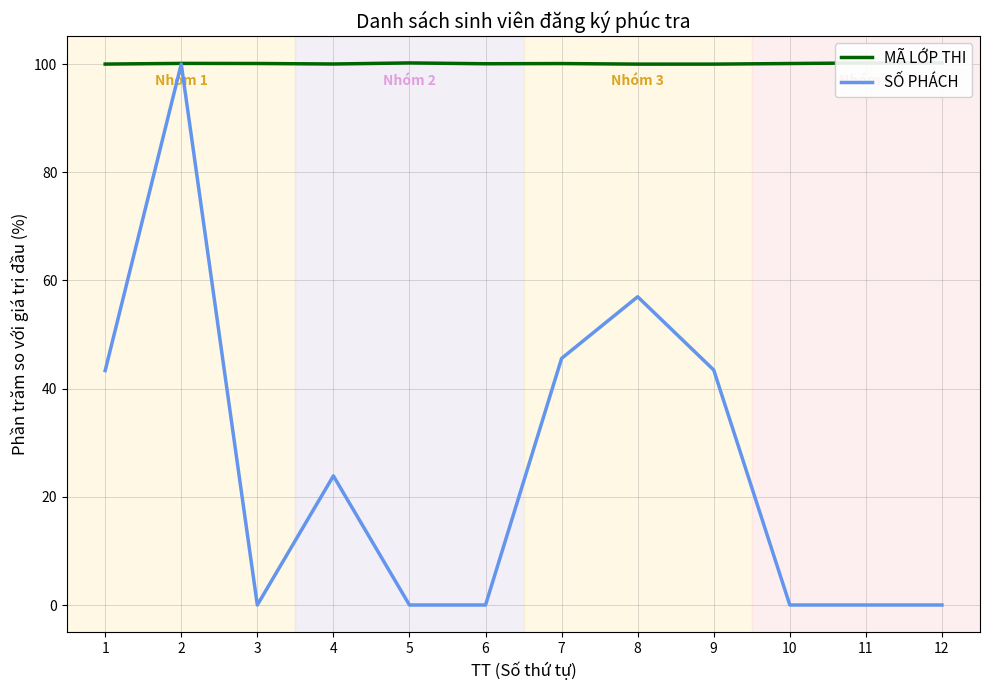

What is the greatest value displayed?

100.2